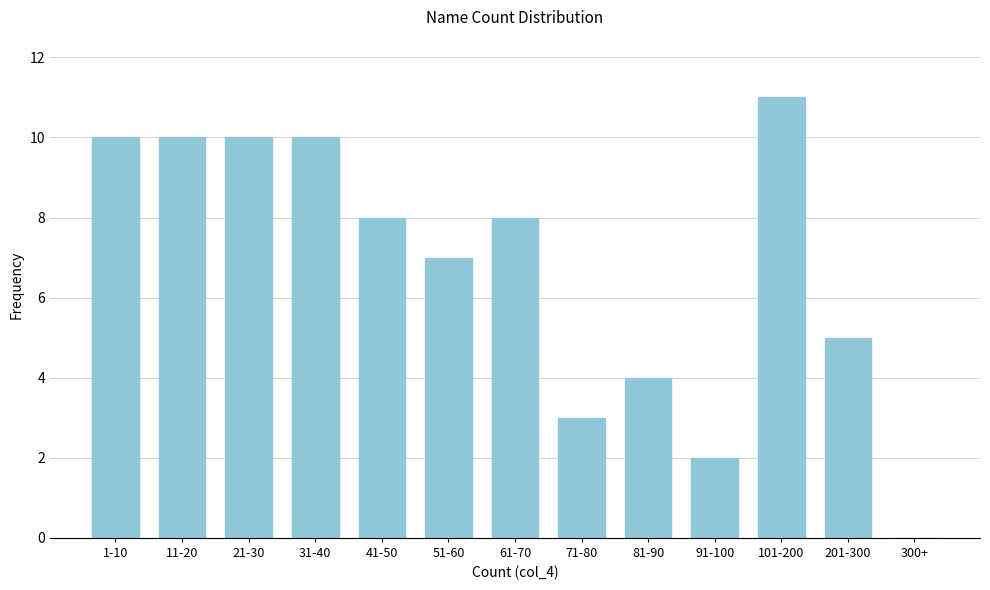

Reading left to right, extract all data points from this chart.

1-10=10	11-20=10	21-30=10	31-40=10	41-50=8	51-60=7	61-70=8	71-80=3	81-90=4	91-100=2	101-200=11	201-300=5	300+=0